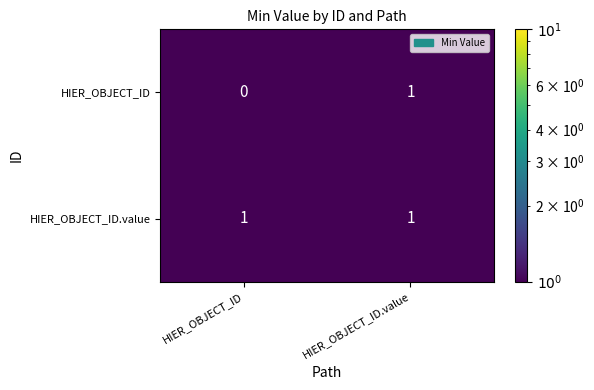

The HIER_OBJECT_ID series shows 0 at HIER_OBJECT_ID. True or false?

True